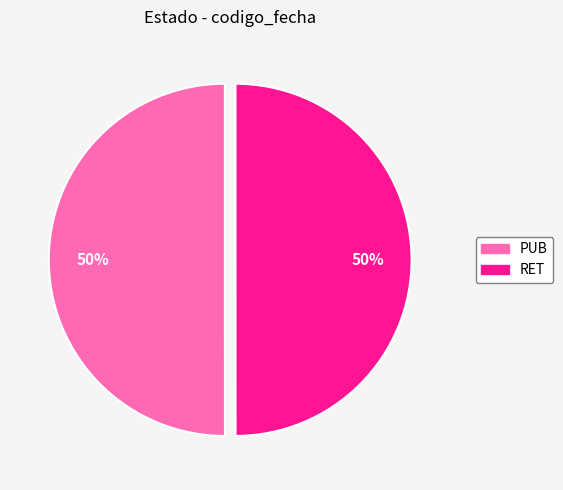

To the nearest percent, what portion does RET represent?

50%